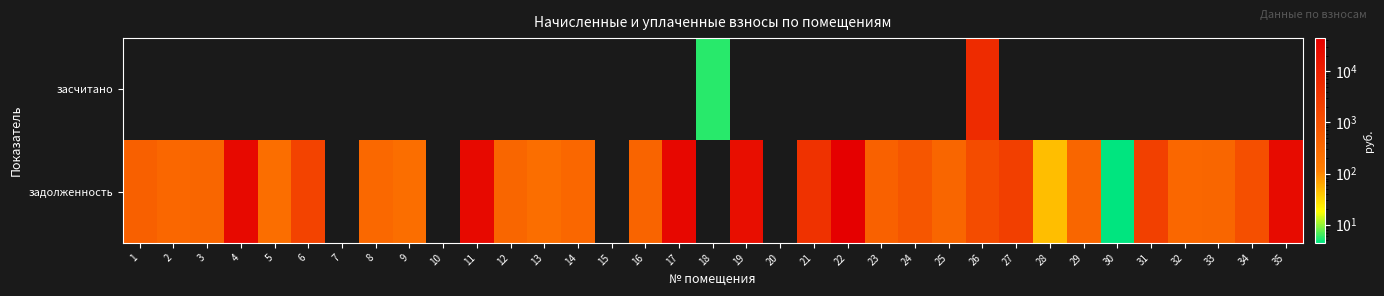

Reading left to right, extract all data points from this chart.

засчитано: 1=0.0	2=0.0	3=0.0	4=0.0	5=0.0	6=0.0	7=0.0	8=0.0	9=0.0	10=0.0	11=0.0	12=0.0	13=0.0	14=0.0	15=0.0	16=0.0	17=0.0	18=5.5	19=0.0	20=0.0	21=0.0	22=0.0	23=0.0	24=0.0	25=0.0	26=5549.8	27=0.0	28=0.0	29=0.0	30=0.0	31=0.0	32=0.0	33=0.0	34=0.0	35=0.0
задолженность: 1=480.9	2=335.4	3=362.4	4=28595.5	5=252.8	6=1802.6	7=0.0	8=325.0	9=255.2	10=0.0	11=28216.5	12=360.7	13=251.1	14=337.8	15=0.0	16=406.4	17=30663.4	18=0.0	19=22295.8	20=0.0	21=4020.3	22=44217.9	23=450.7	24=732.9	25=363.2	26=1231.4	27=2308.3	28=45.4	29=362.4	30=0.0	31=2091.4	32=347.6	33=361.6	34=1049.2	35=25007.1